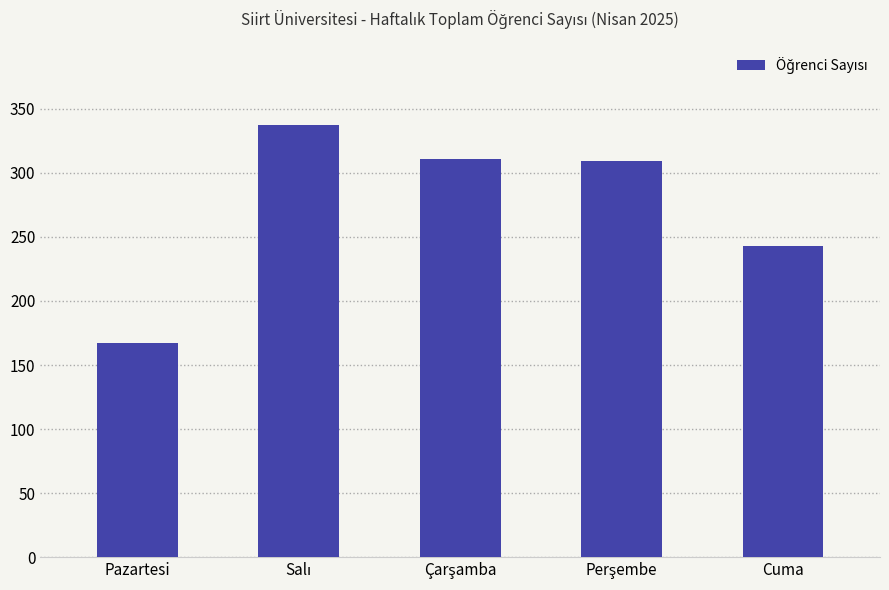

Count the number of categories in the chart.

5